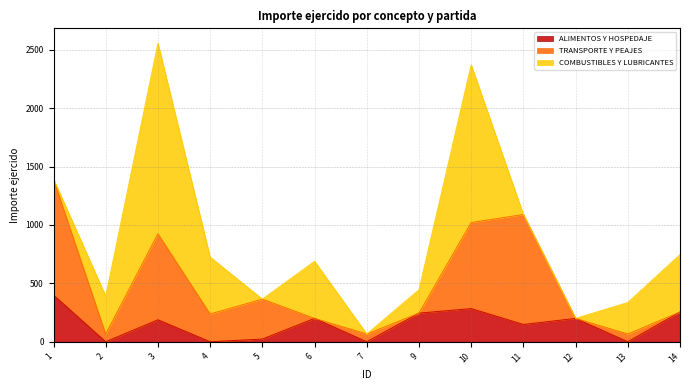

Which category has the lowest value across all series?

2